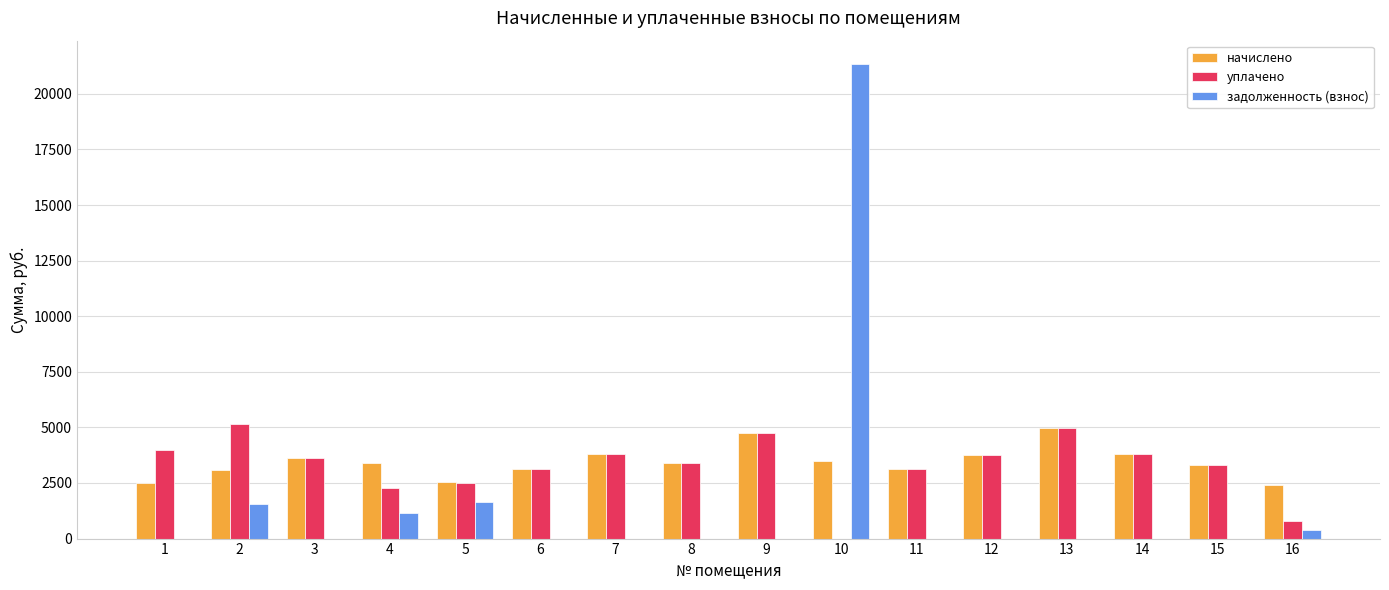

What is the sum of the начислено values at 10 and 15?

6797.9